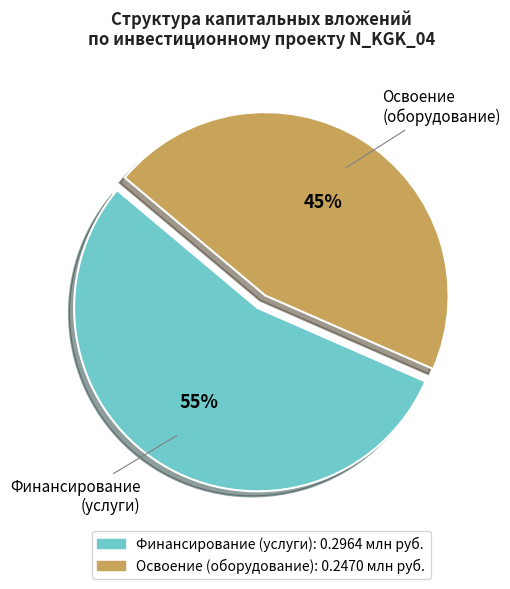

To the nearest percent, what portion does Освоение (оборудование) represent?

45%